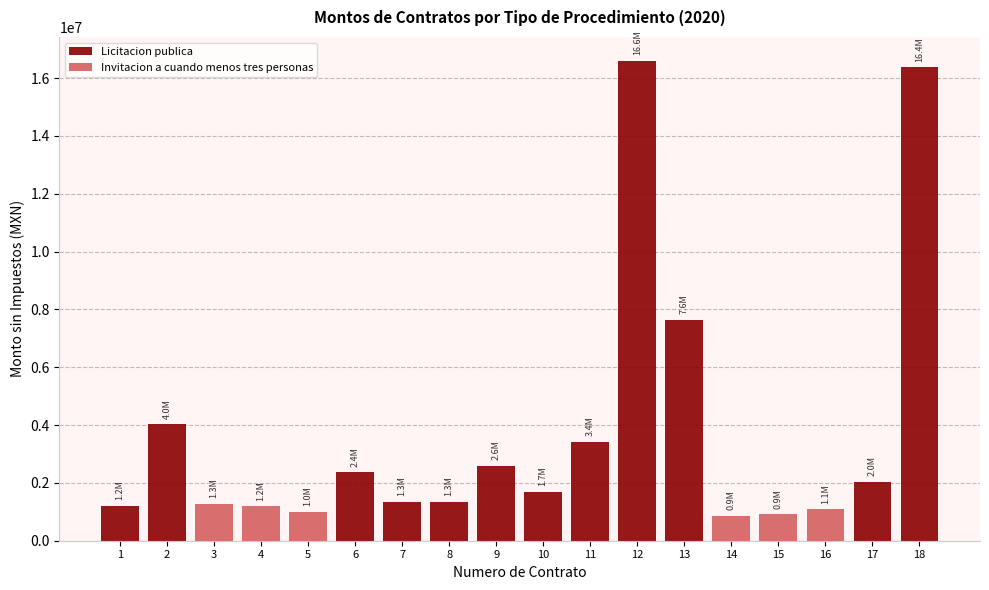

At which category is the sum across all series the highest?

12